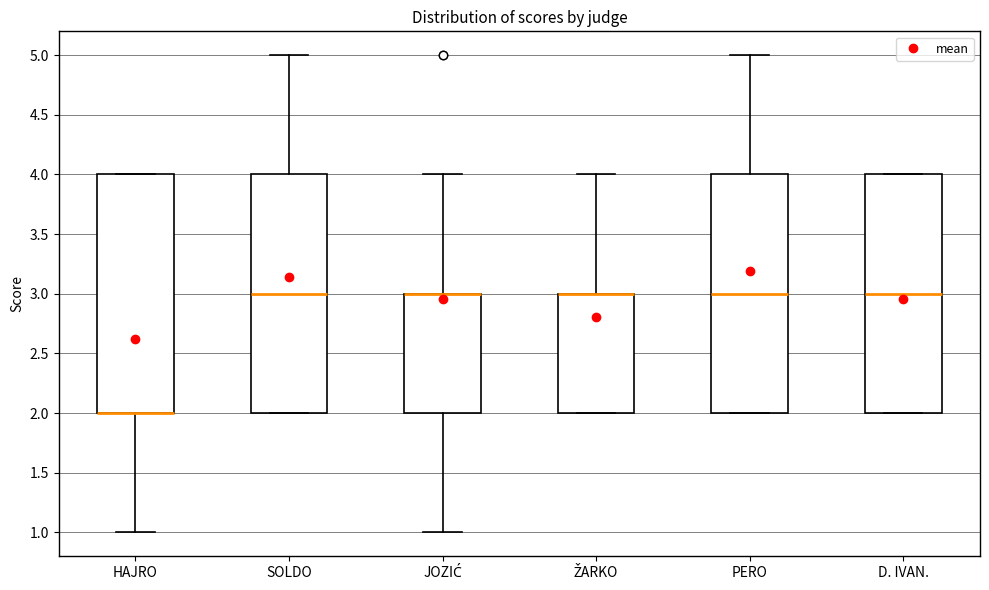

Where does the lower whisker of the box for HAJRO end on the y-axis? The values are not printed on the chart, so give them approximately, as read against the axis.

1